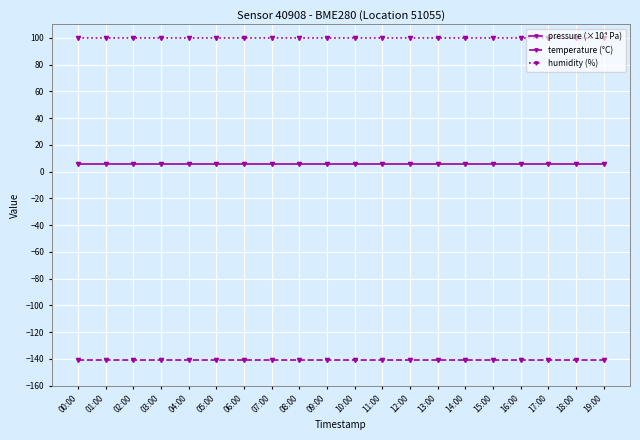

True or false: humidity (%) has a value of 100.0 at 14:00.

True